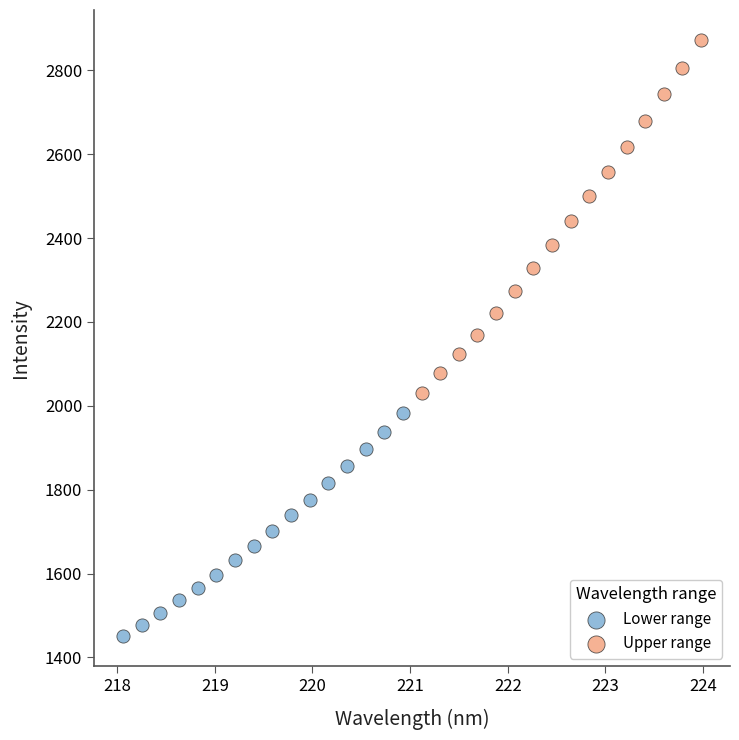

Which series has the widest spread of Y values?

Upper range